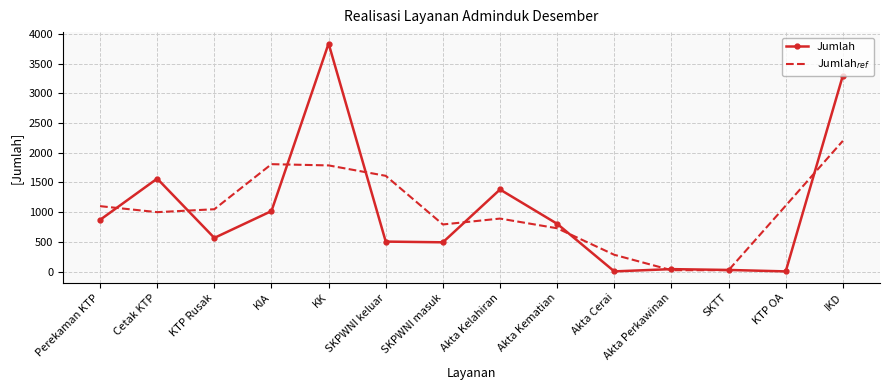

What is the total value across all series at Perekaman KTP?

1973